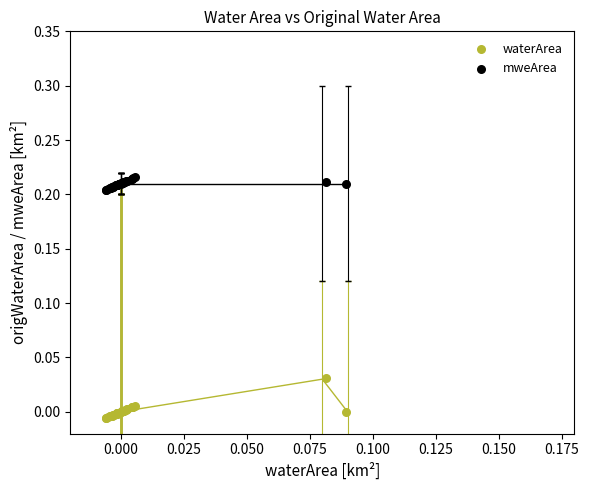

Which series contains the lowest Y value?

waterArea